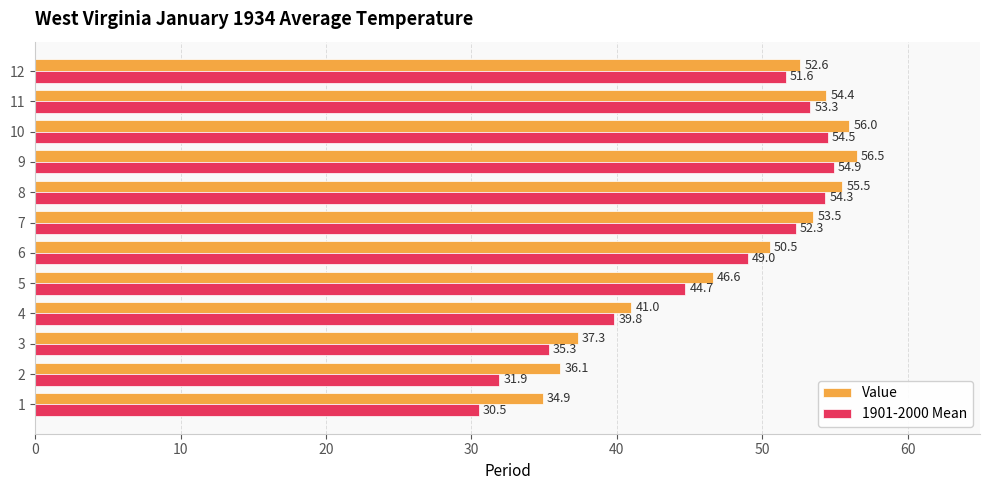

List the series in order of their peak value, lowest first.

1901-2000 Mean, Value